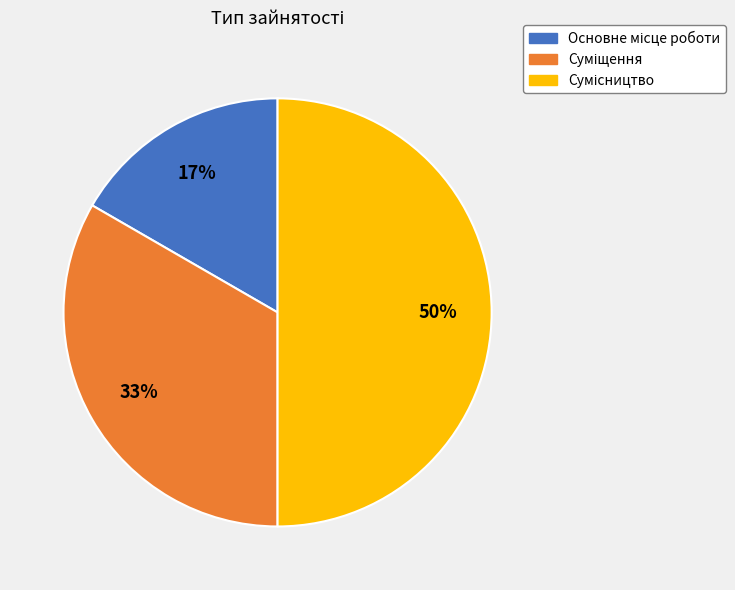

To the nearest percent, what is the average slice percentage?

33%